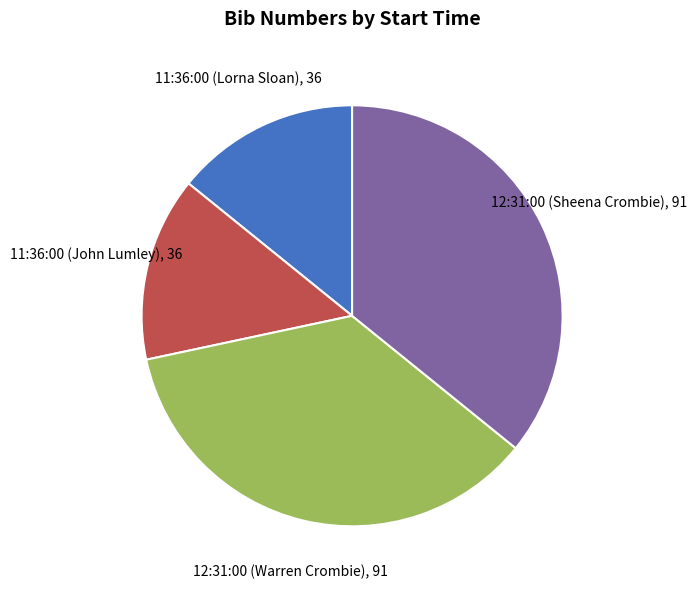

Which has a higher value, 11:36:00 (John Lumley) or 12:31:00 (Warren Crombie)?

12:31:00 (Warren Crombie)